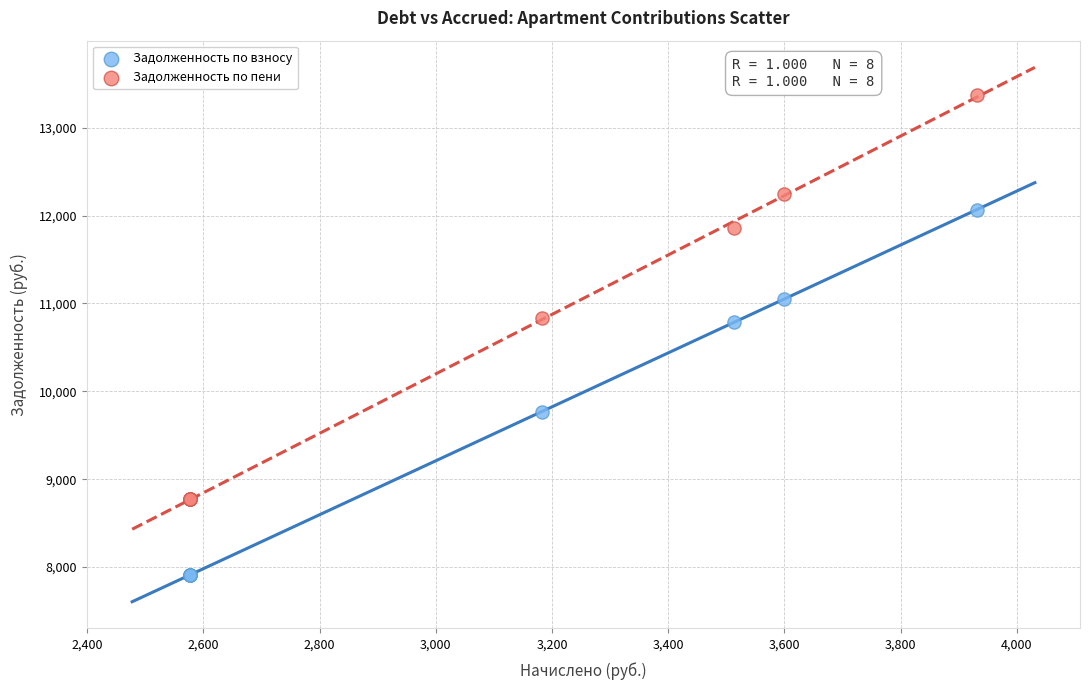

Which series has the largest Y range (max minus min)?

Задолженность по пени